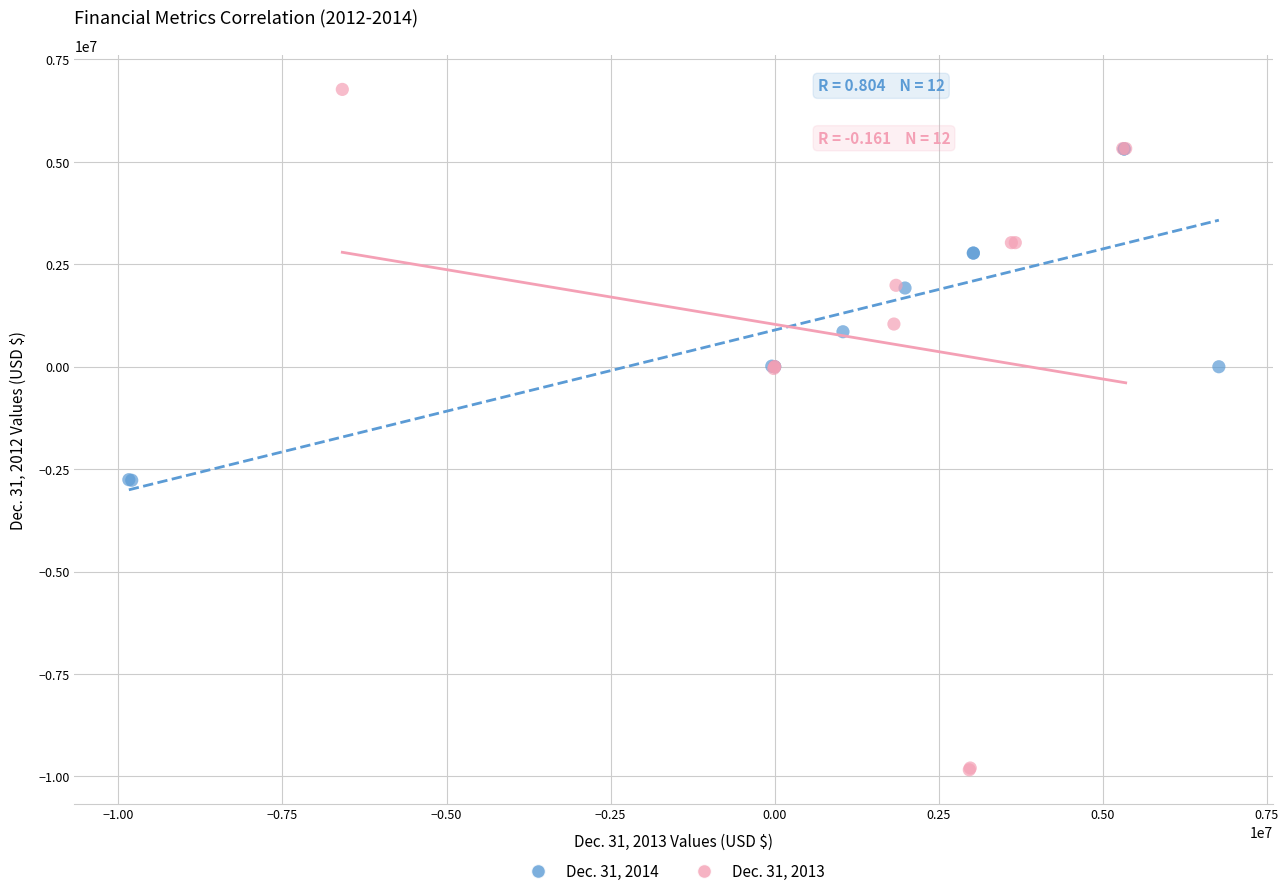

Which series reaches the minimum Y coordinate?

Dec. 31, 2014